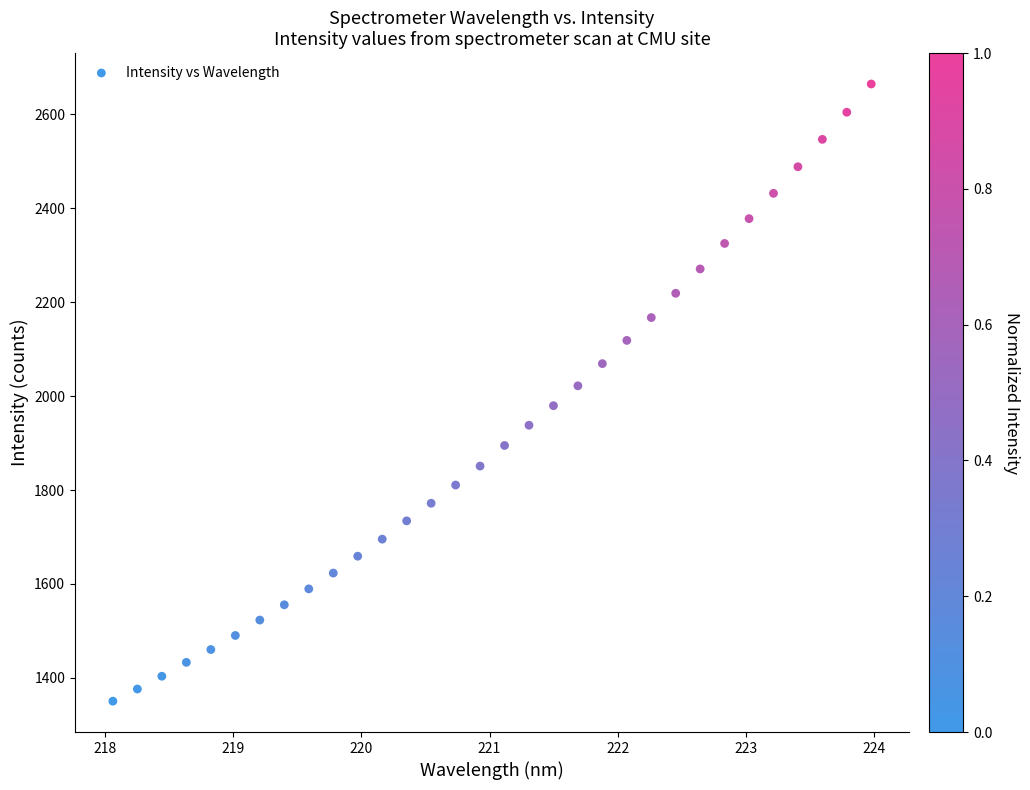

What is the range of Y values (max minus min)?

1314.4